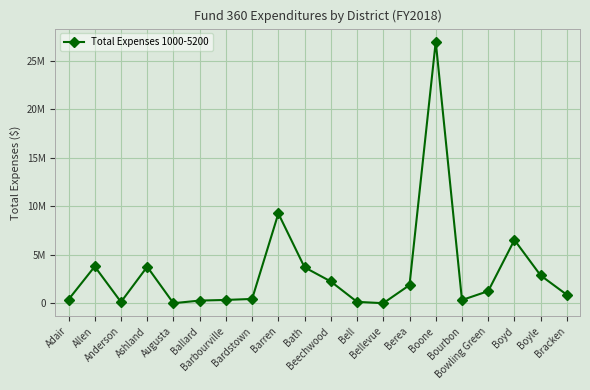

What position from the right is Boyd?

3